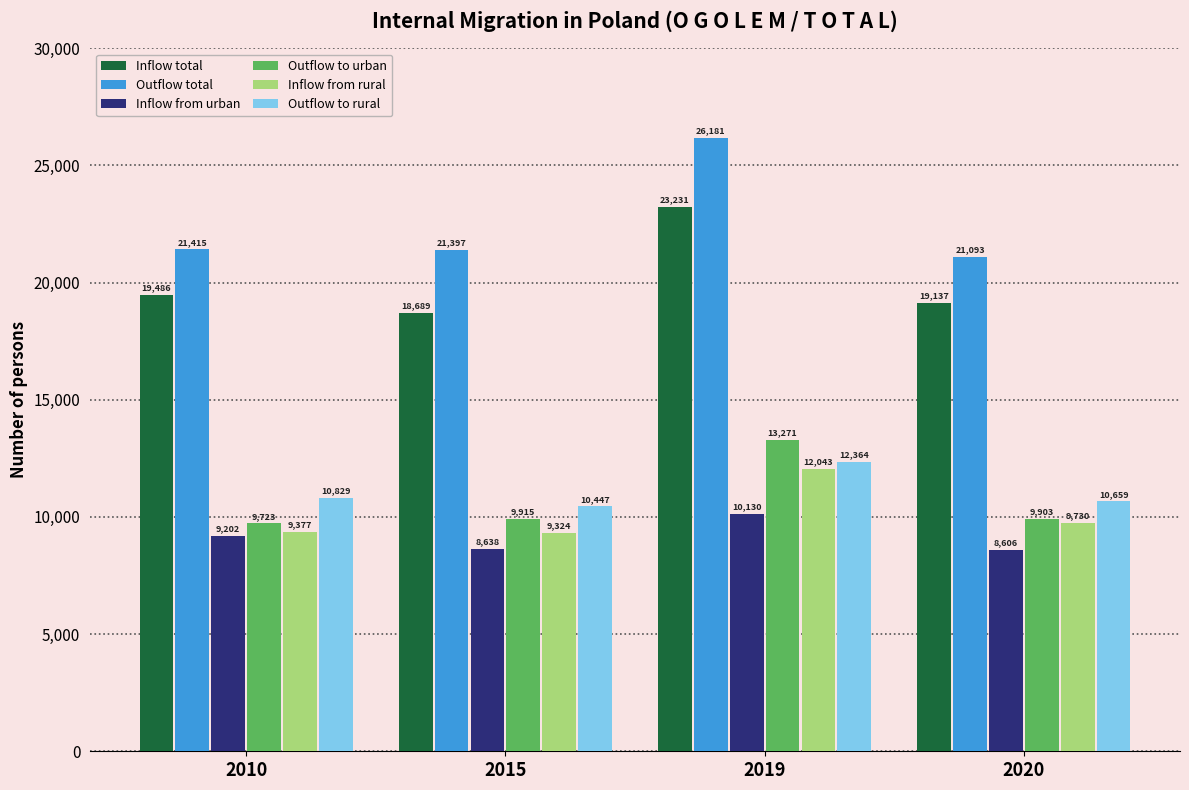

Count the number of categories in the chart.

4